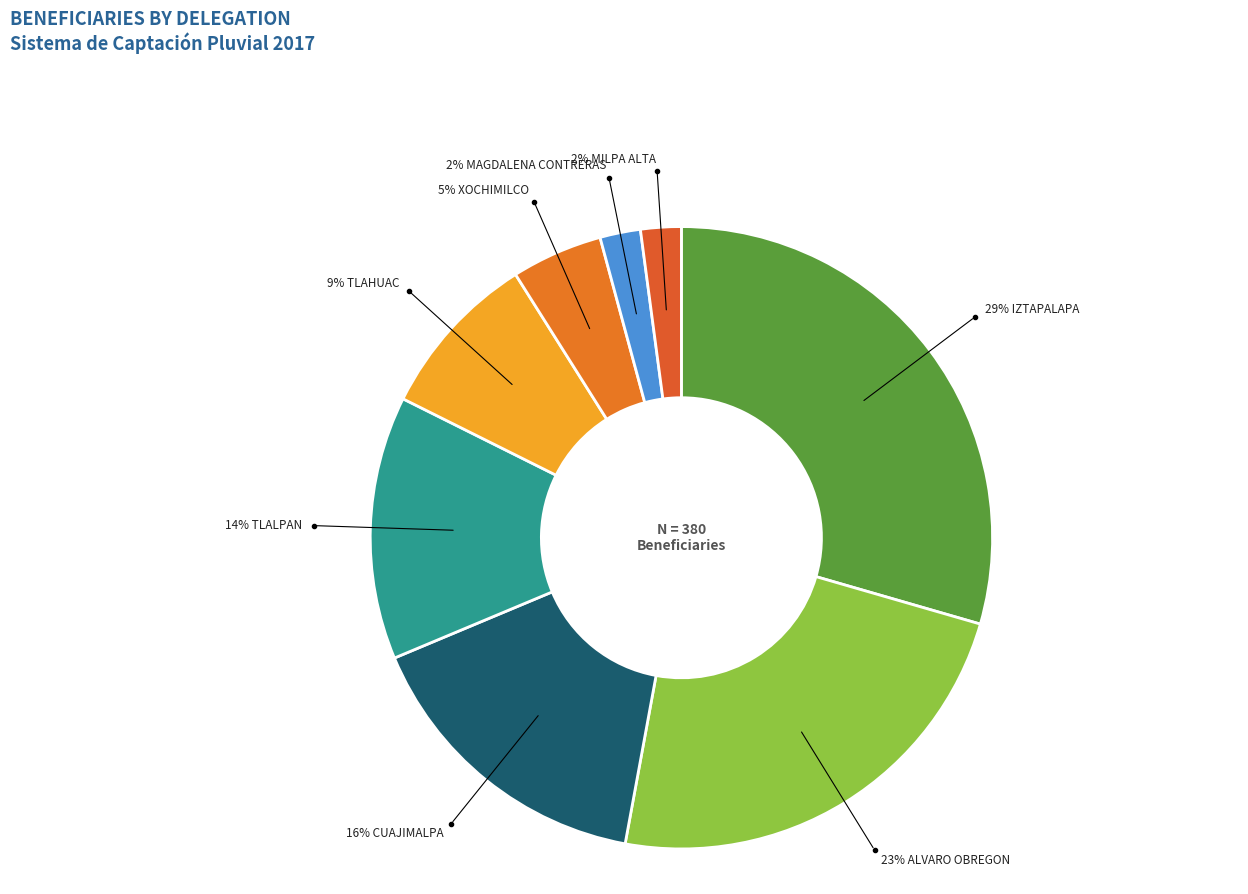

How many segments does this pie chart have?

8